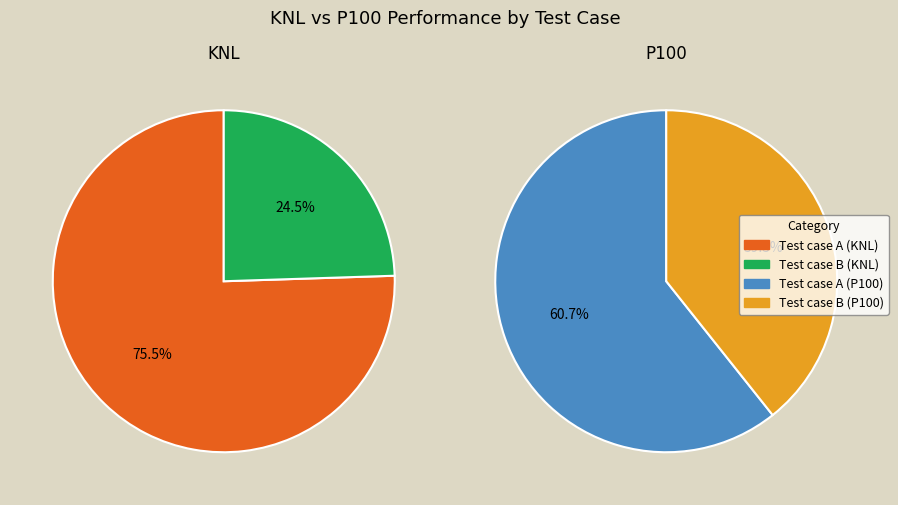

What percentage is NOT represented by Test case B?

75.5%